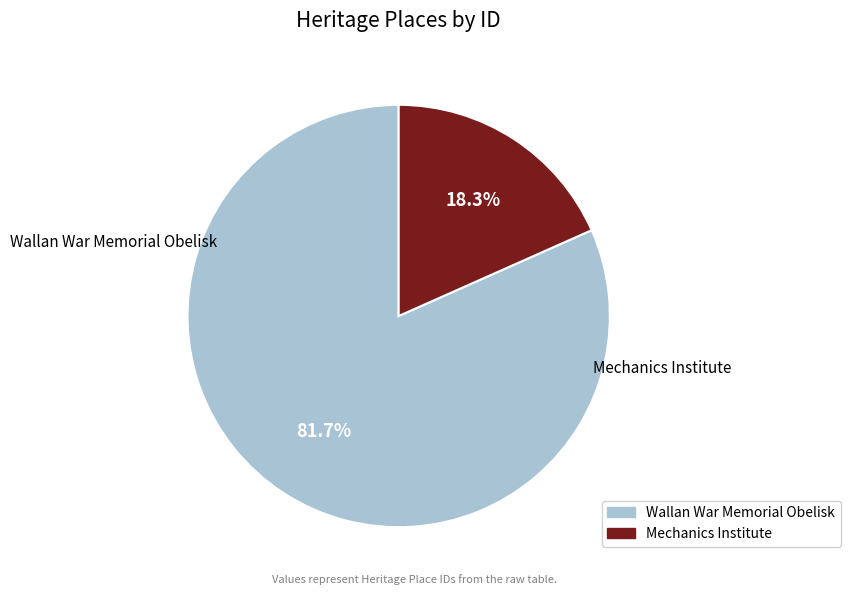

Combined, what portion of the pie is Wallan War Memorial Obelisk and Mechanics Institute?

100.0%